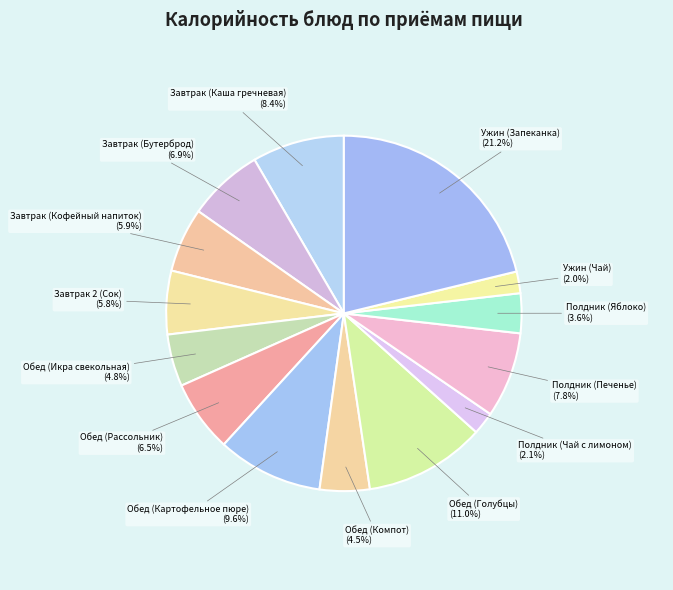

Is the sum of Завтрак (Кофейный напиток) and Обед (Икра свекольная) greater than half?

No